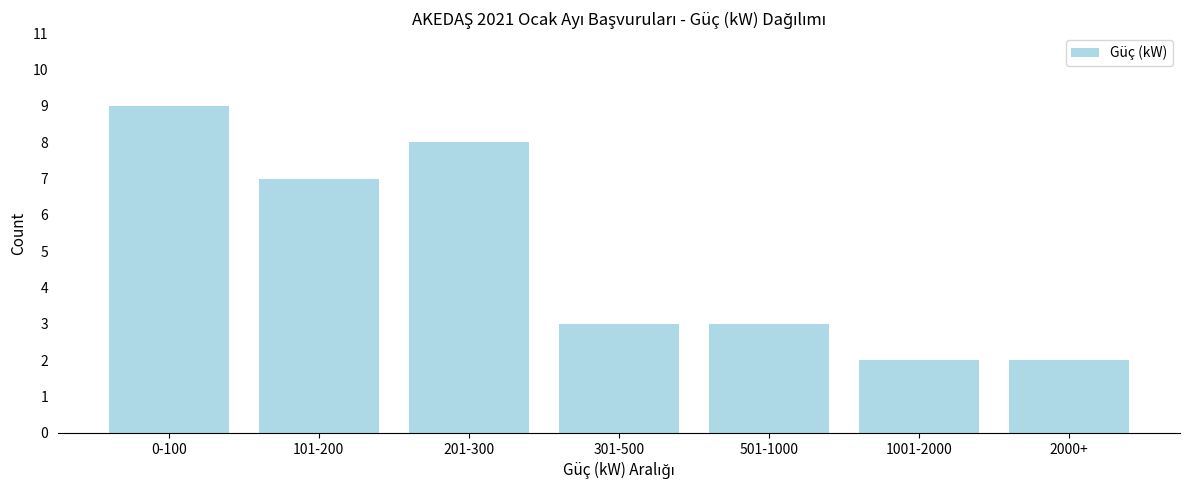

Reading right to left, what are all the values shown in this chart?

2	2	3	3	8	7	9